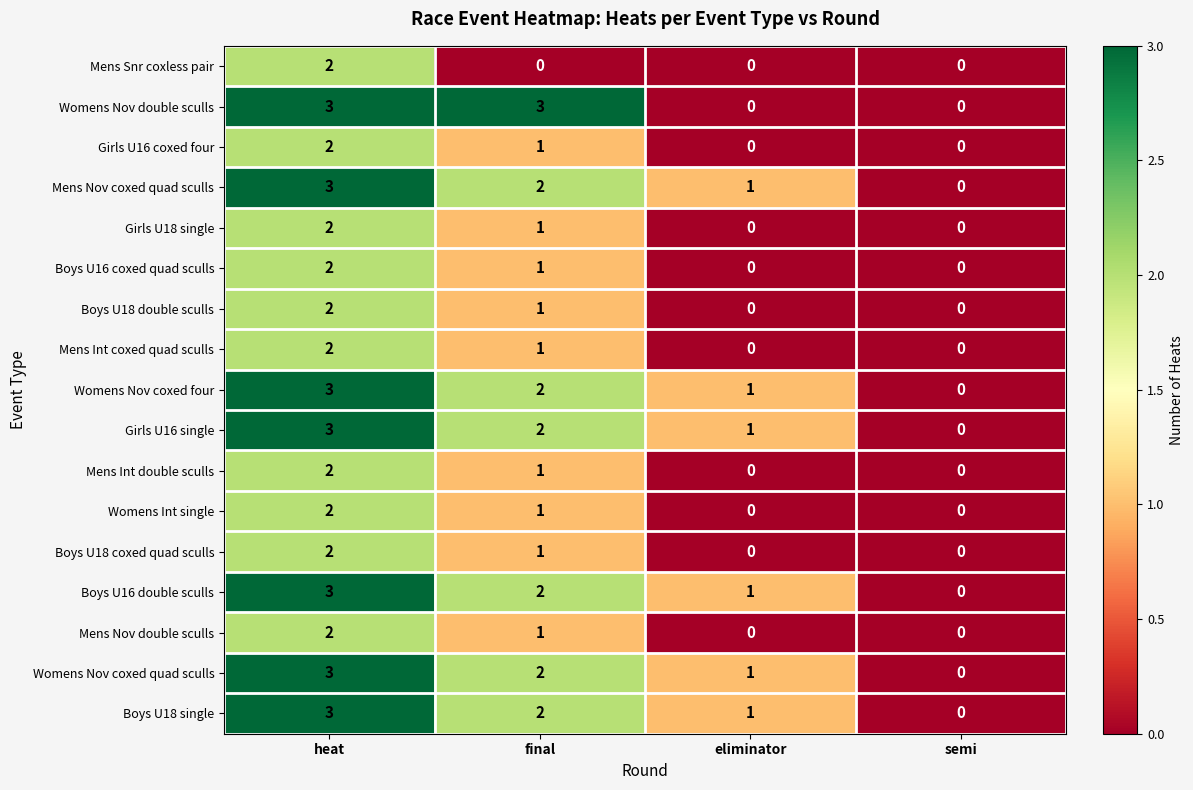

Count the number of data series in this chart.

17